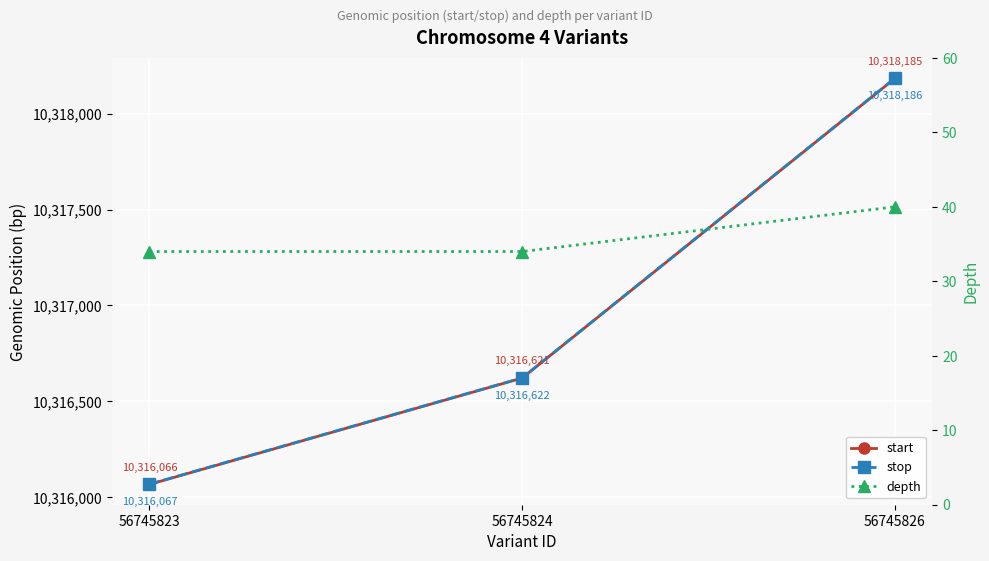

At which category does the chart reach its peak across all series?

56745826